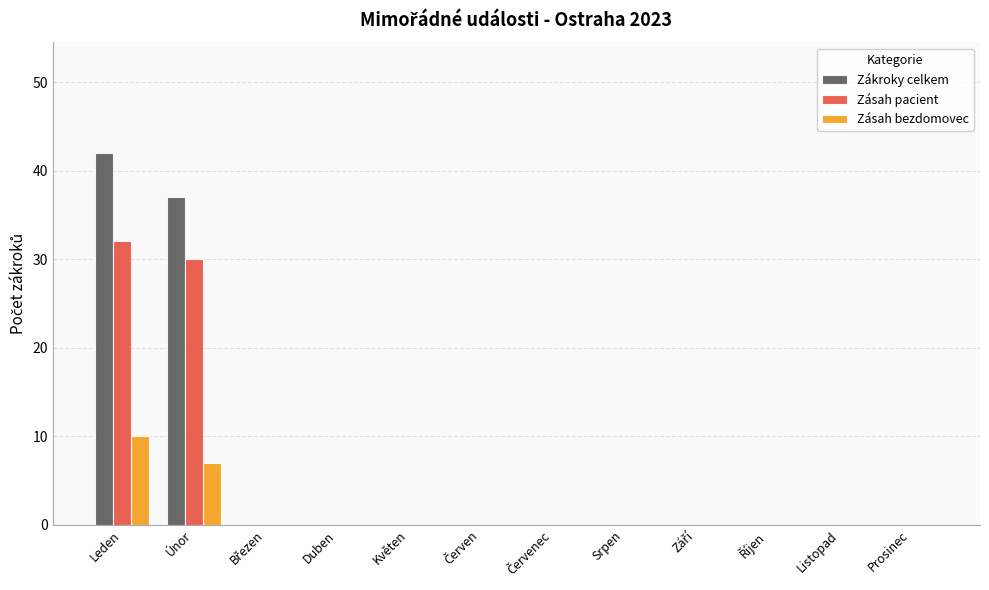

Between Únor and Srpen, which series saw the biggest shift?

Zákroky celkem